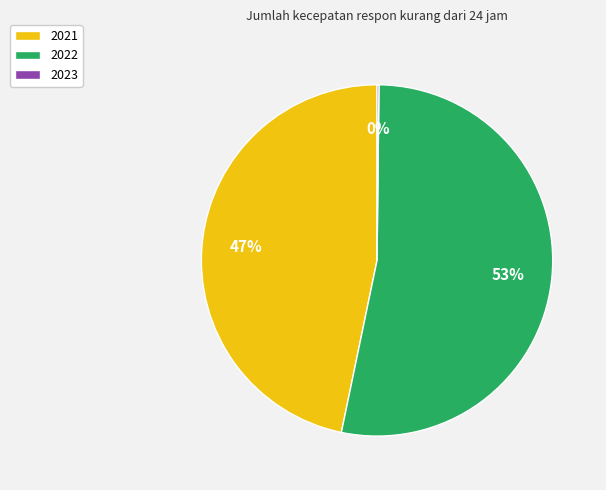

Combined, do 2022 and 2021 account for over 50%?

Yes